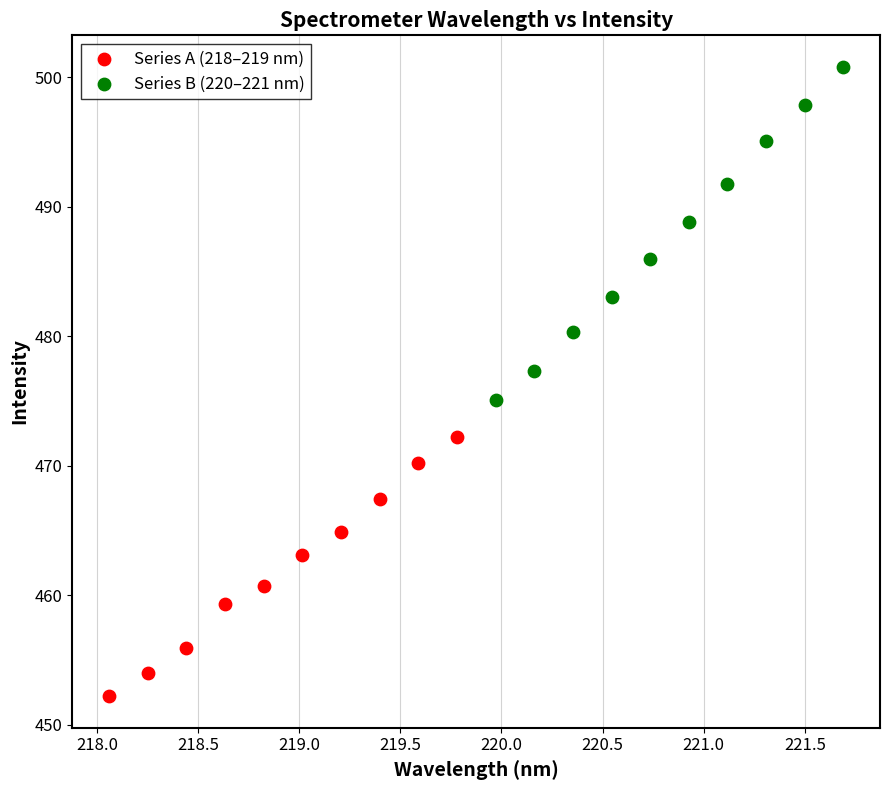

Which series has the largest Y range (max minus min)?

Series B (220–221 nm)